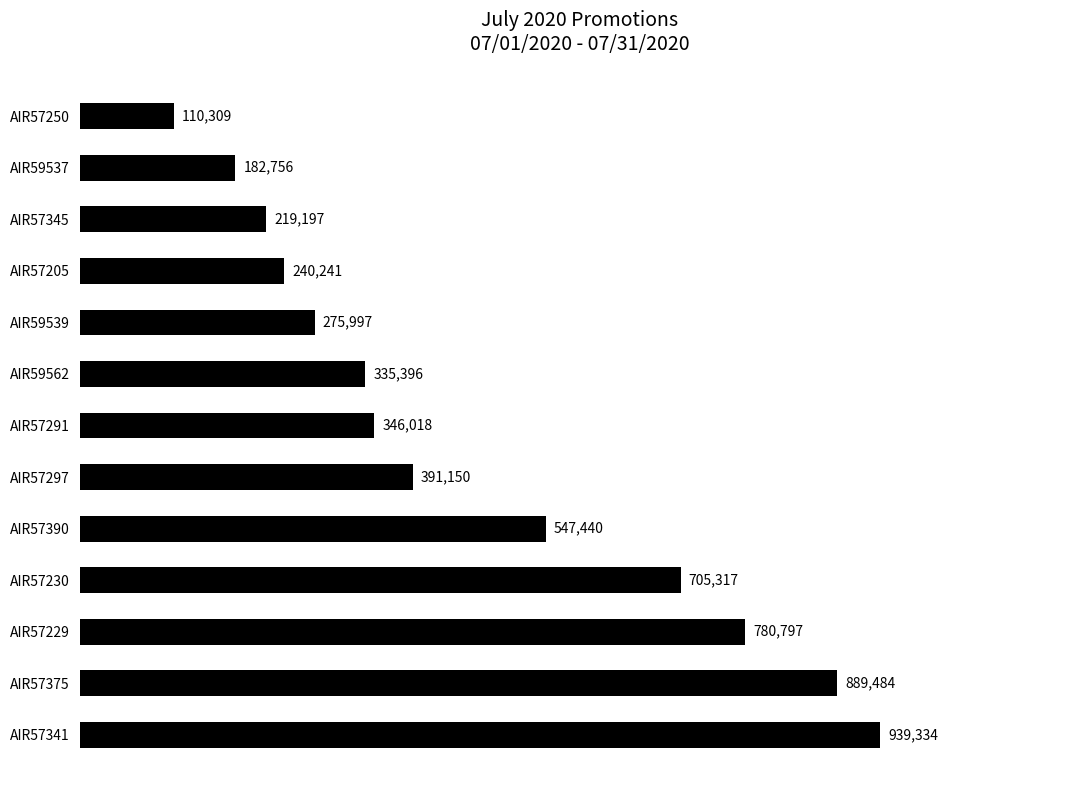

Are the bars horizontal?

Yes